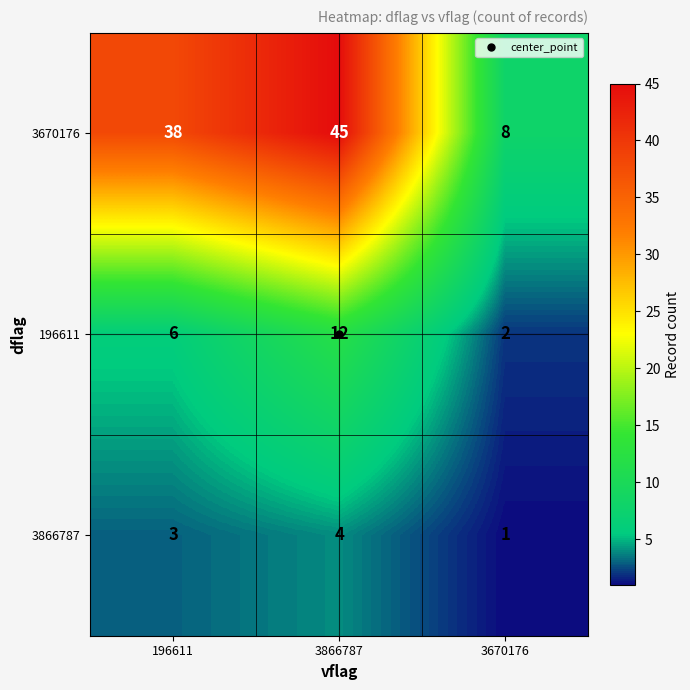

At which label does 196611 reach its minimum?

3670176